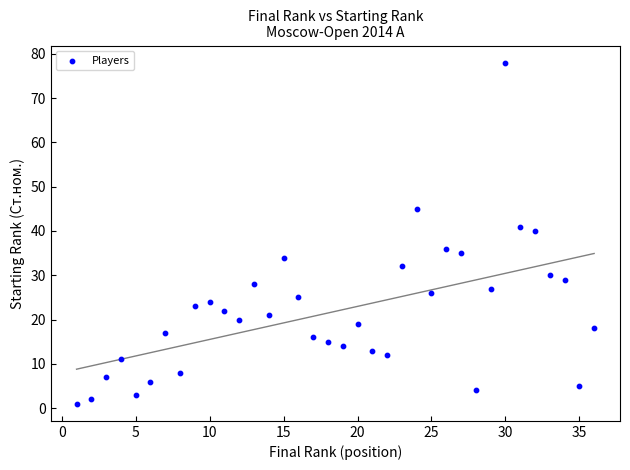

What Y value in the scatter plot is closest to 39?

40